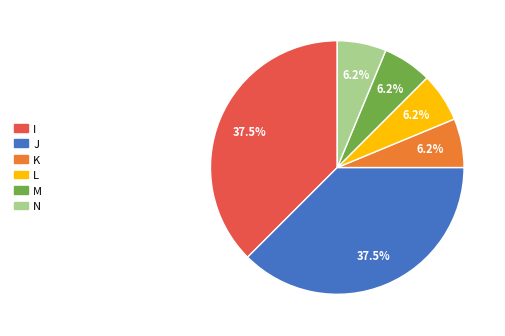

Does J account for over 50% of the chart?

No